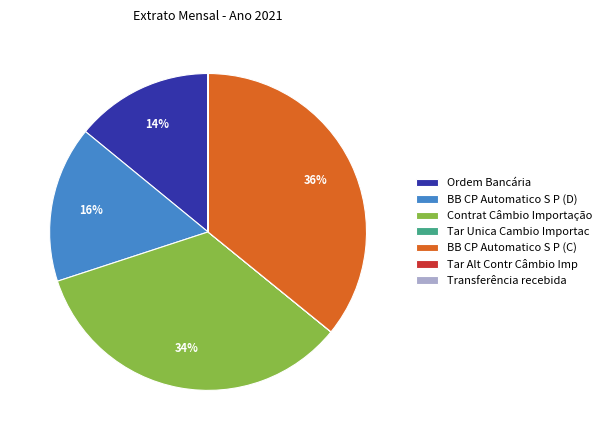

Is the sum of BB CP Automatico S P (D) and BB CP Automatico S P (C) greater than half?

Yes